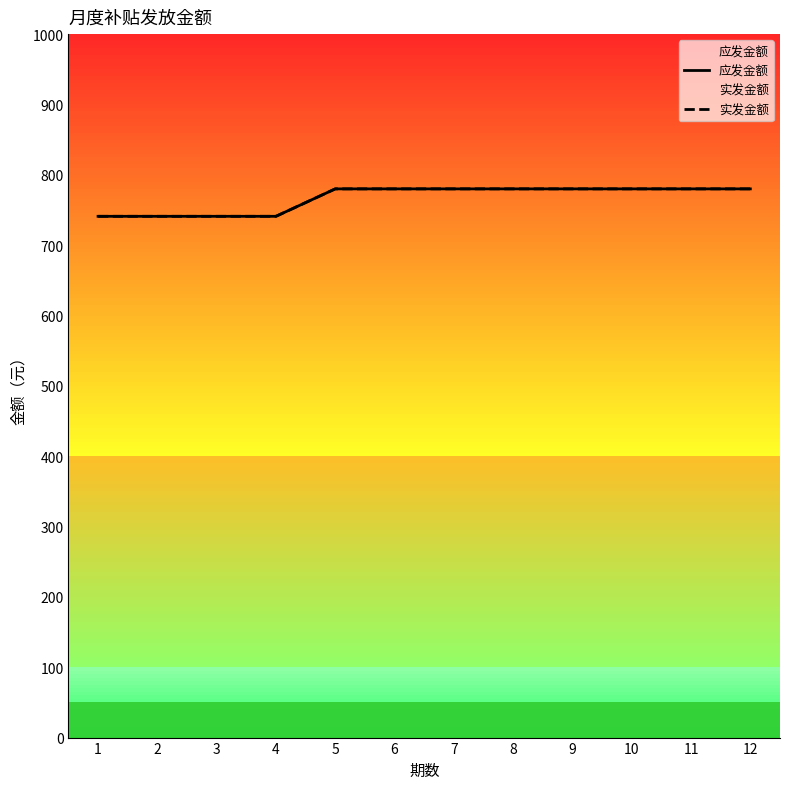

Reading left to right, list all the values displayed in this chart.

应发金额: 741	741	741	741	780	780	780	780	780	780	780	780
实发金额: 741	741	741	741	780	780	780	780	780	780	780	780